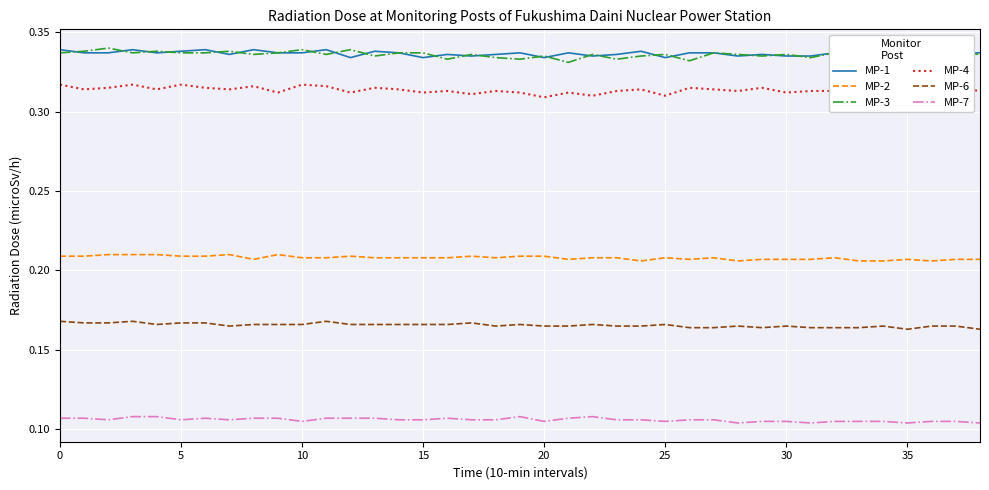

How many lines are shown in the chart?

6